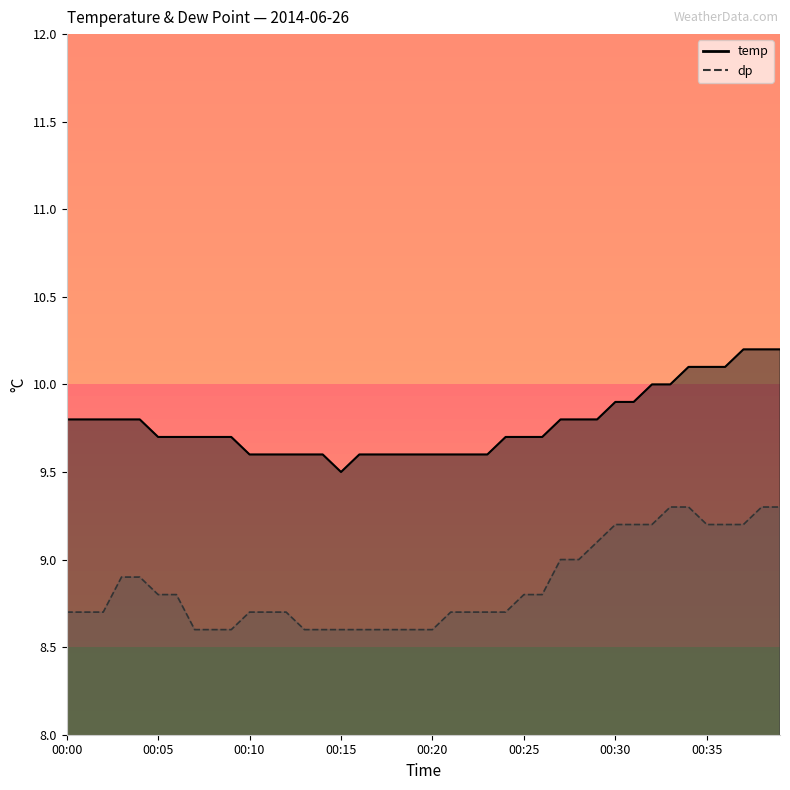

What is the value of the dp point at the 19th from the left?

8.6